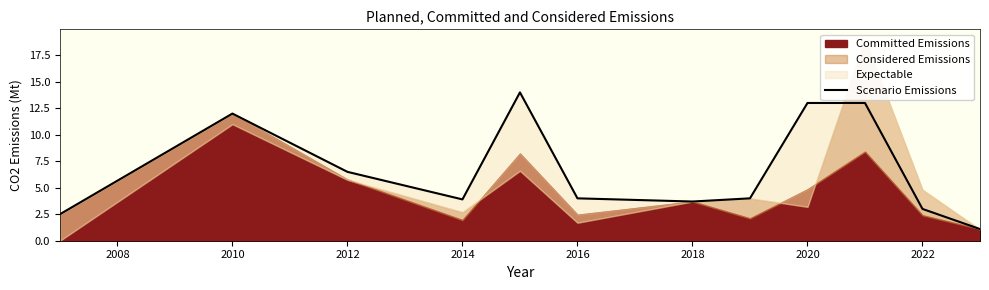

How many points are lower than both their immediate neighbors (excluding endpoints)?

2